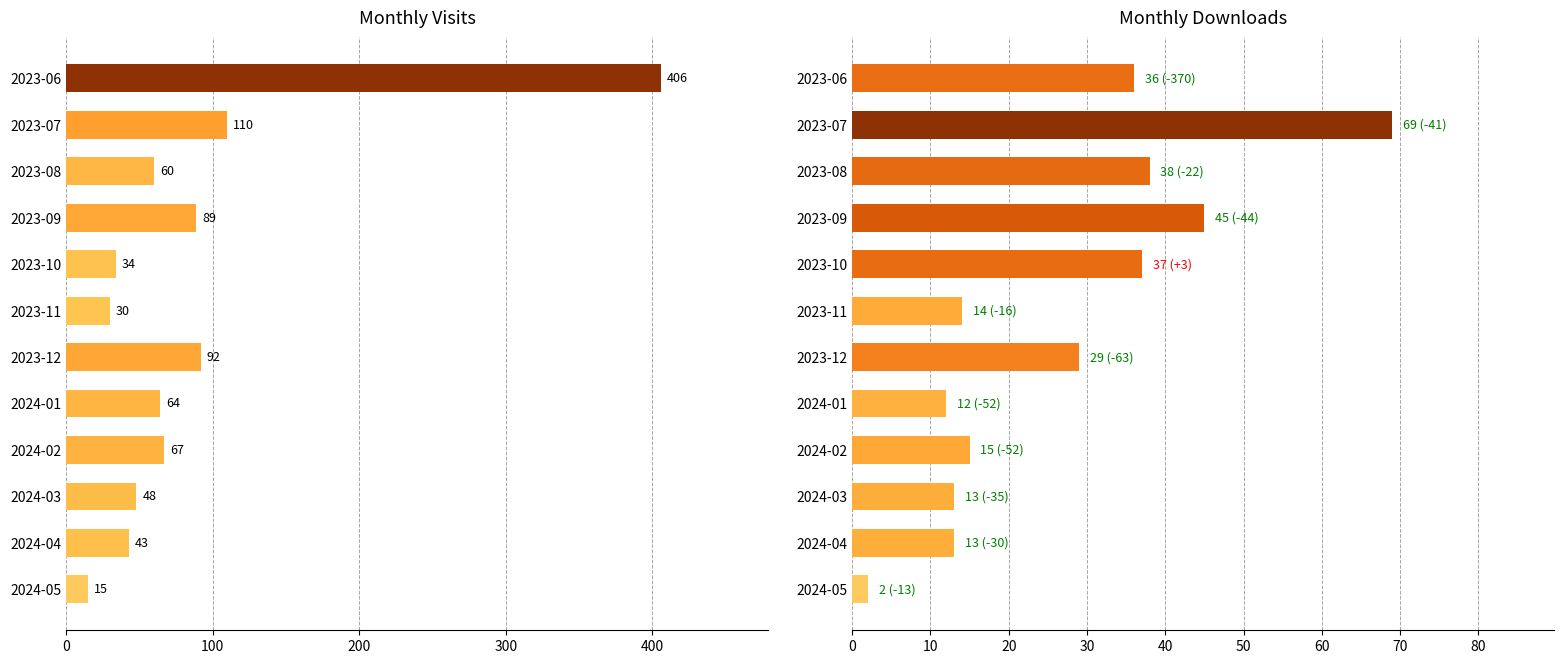

Between 2024-01 and 2024-03, which series saw the biggest shift?

monthly_visit